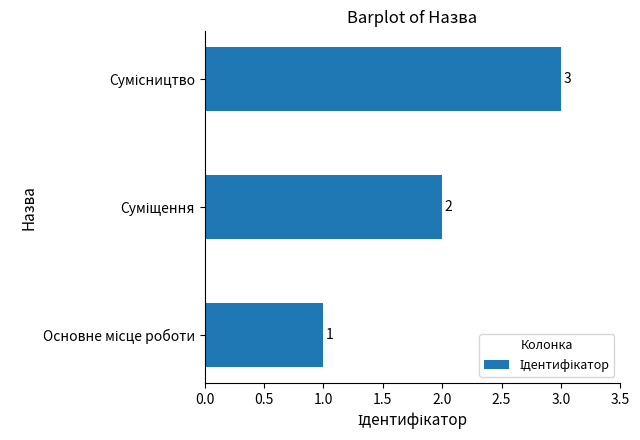

How many bars are there in total?

3